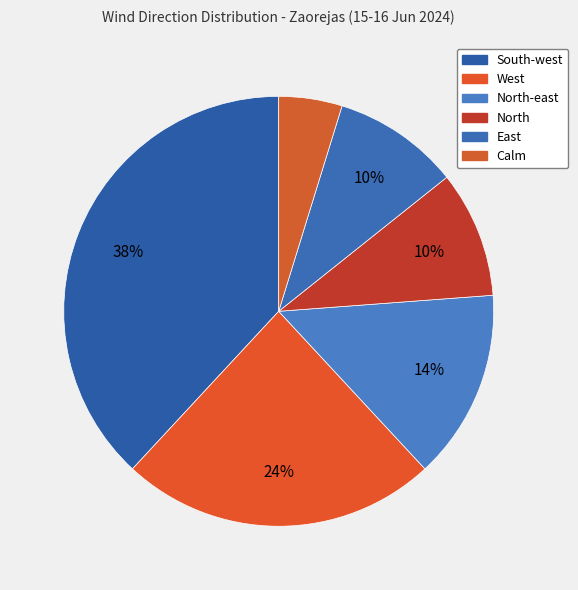

To the nearest percent, what percentage of the pie is East?

10%